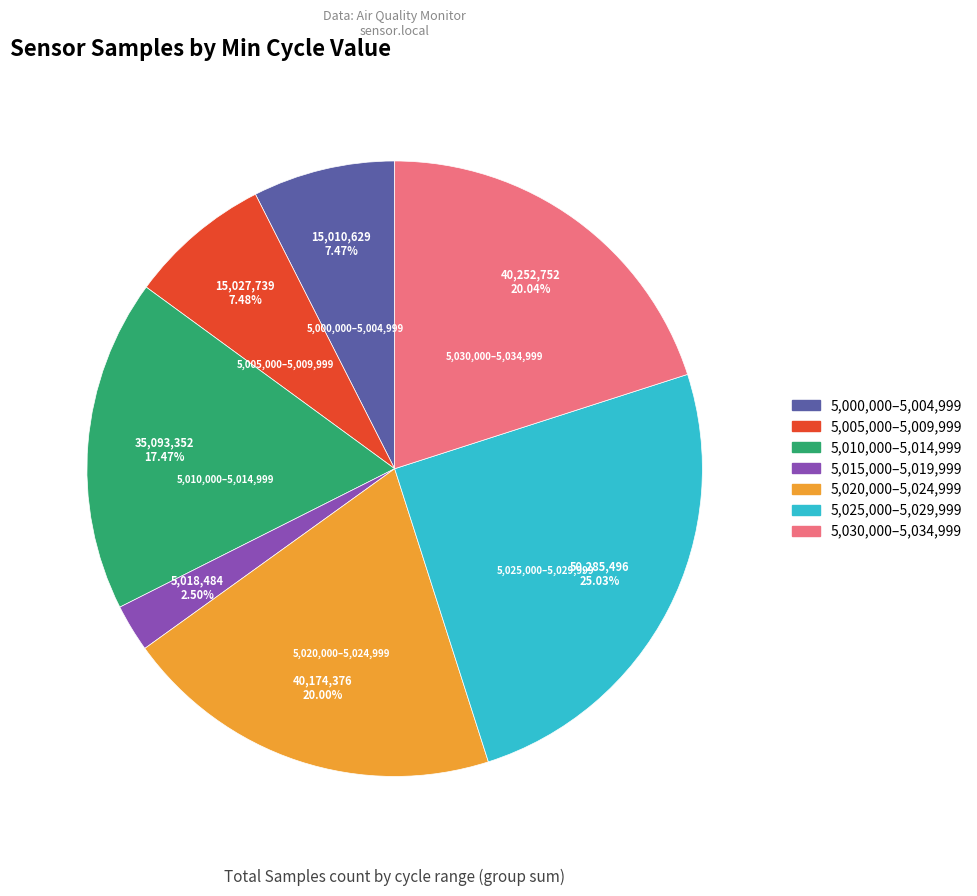

Is there any slice that represents more than half of the pie?

No